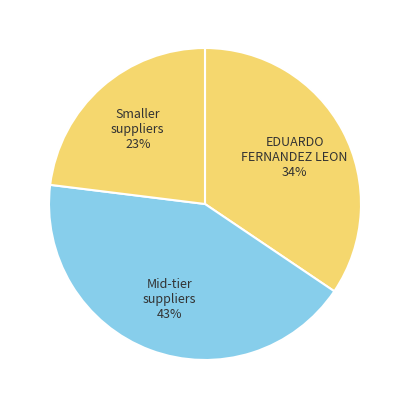

To the nearest percent, what is the combined percentage of Mid-tier suppliers and Smaller suppliers?

66%